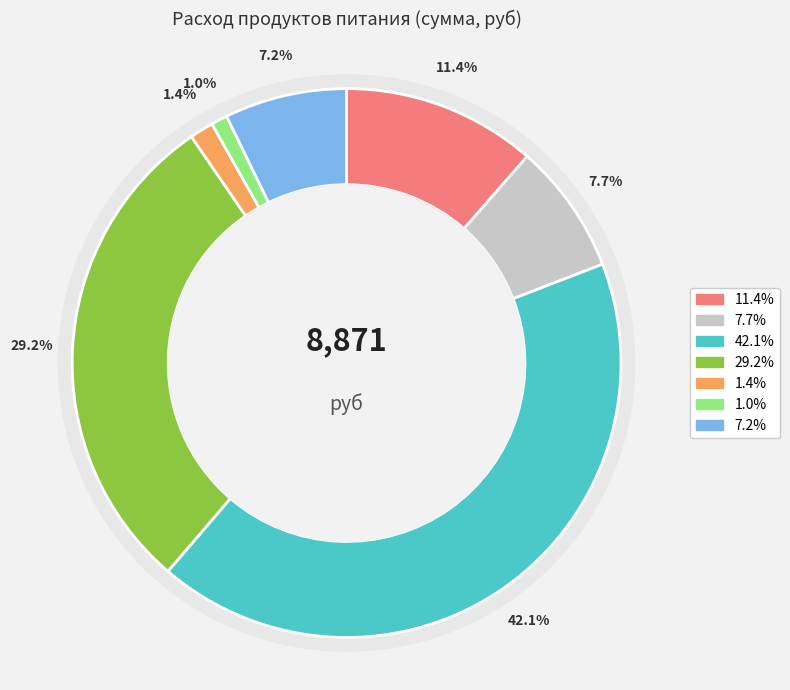

To the nearest percent, what portion does слив масло represent?

42%